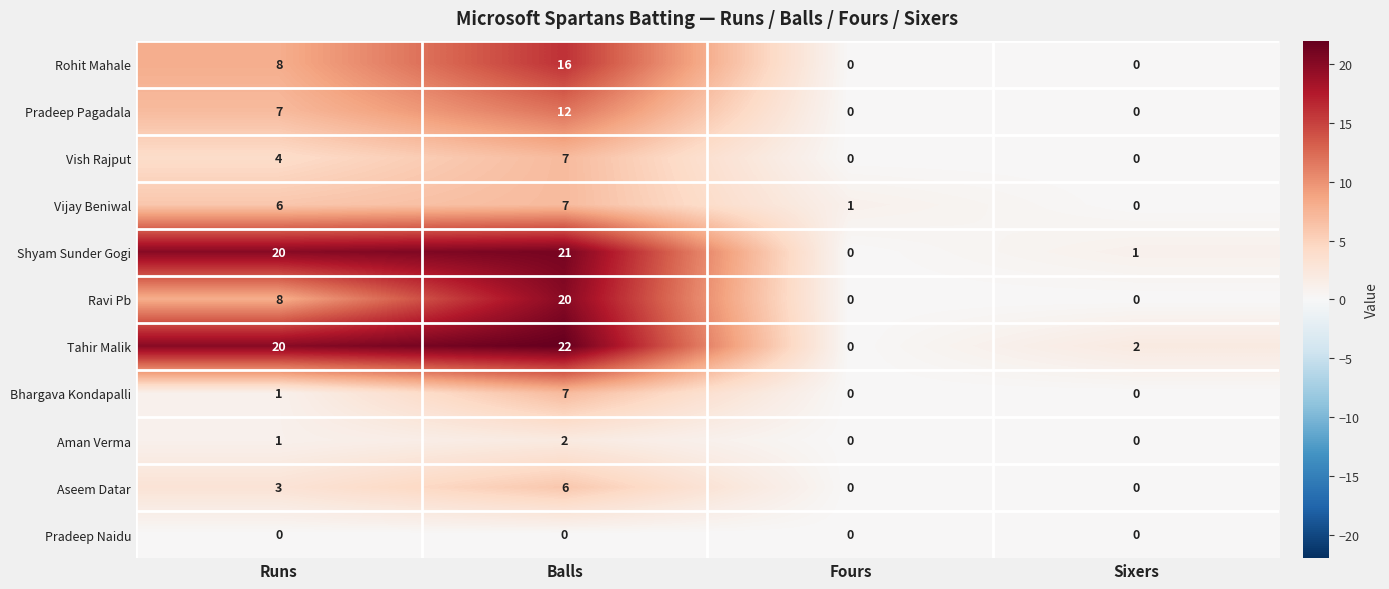

Count the number of data series in this chart.

11